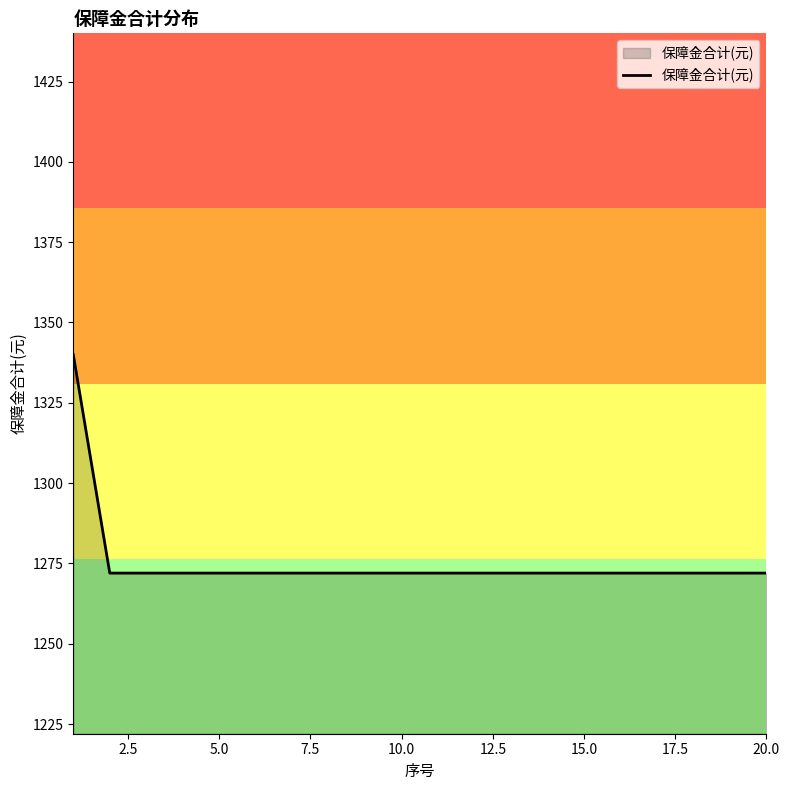

Reading right to left, list all the values displayed in this chart.

1272	1272	1272	1272	1272	1272	1272	1272	1272	1272	1272	1272	1272	1272	1272	1272	1272	1272	1272	1340